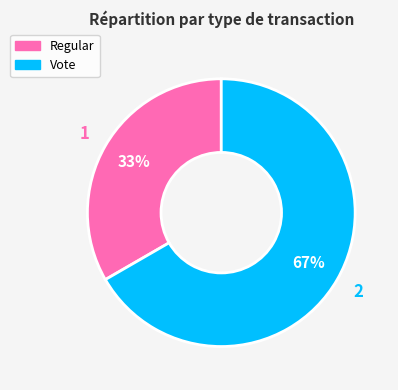

What is the largest slice in the pie chart?

Vote